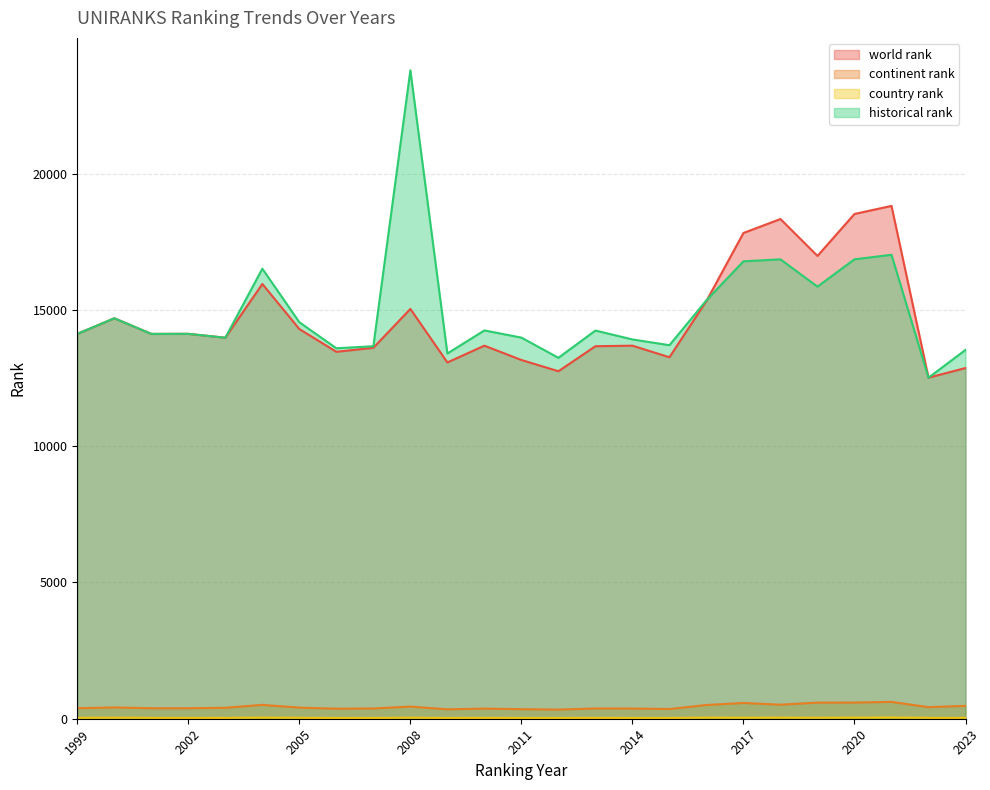

True or false: continent rank and country rank intersect in this chart.

False